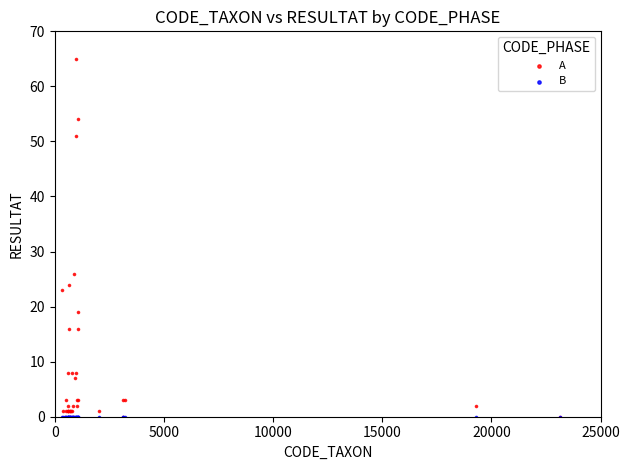

In the A series, what Y value is closest to 32?

26